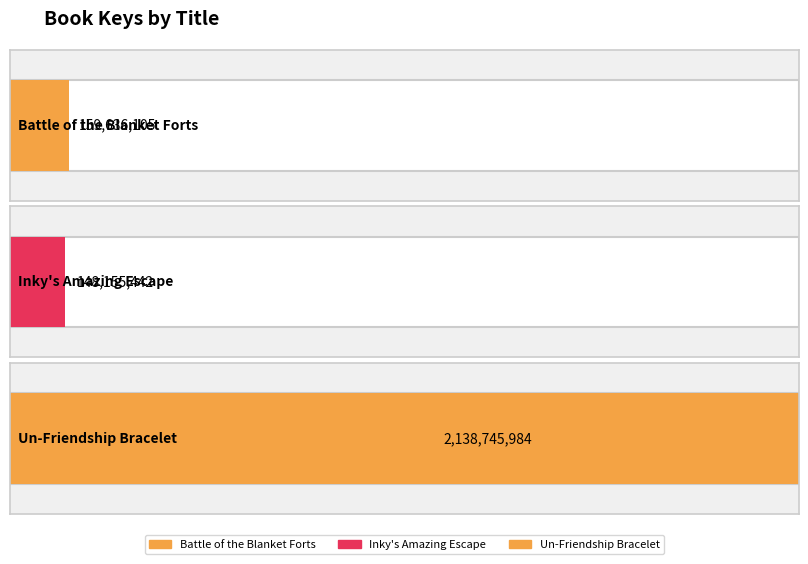

What is the change in value from Battle of the Blanket Forts to Un-Friendship Bracelet?

+1979109879